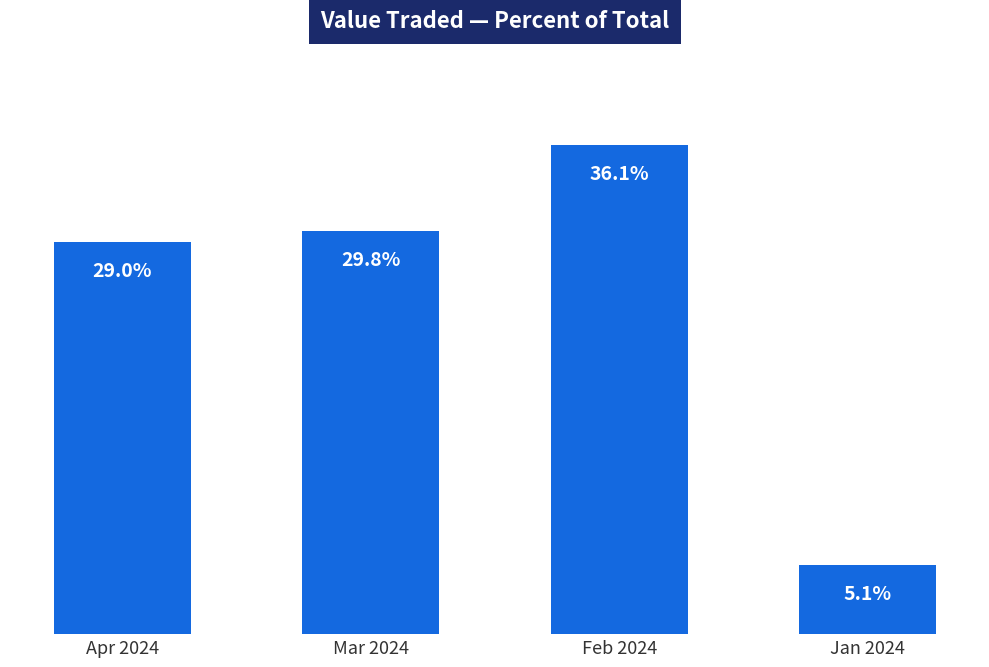

List the labels in order of value, largest first.

Feb 2024, Mar 2024, Apr 2024, Jan 2024